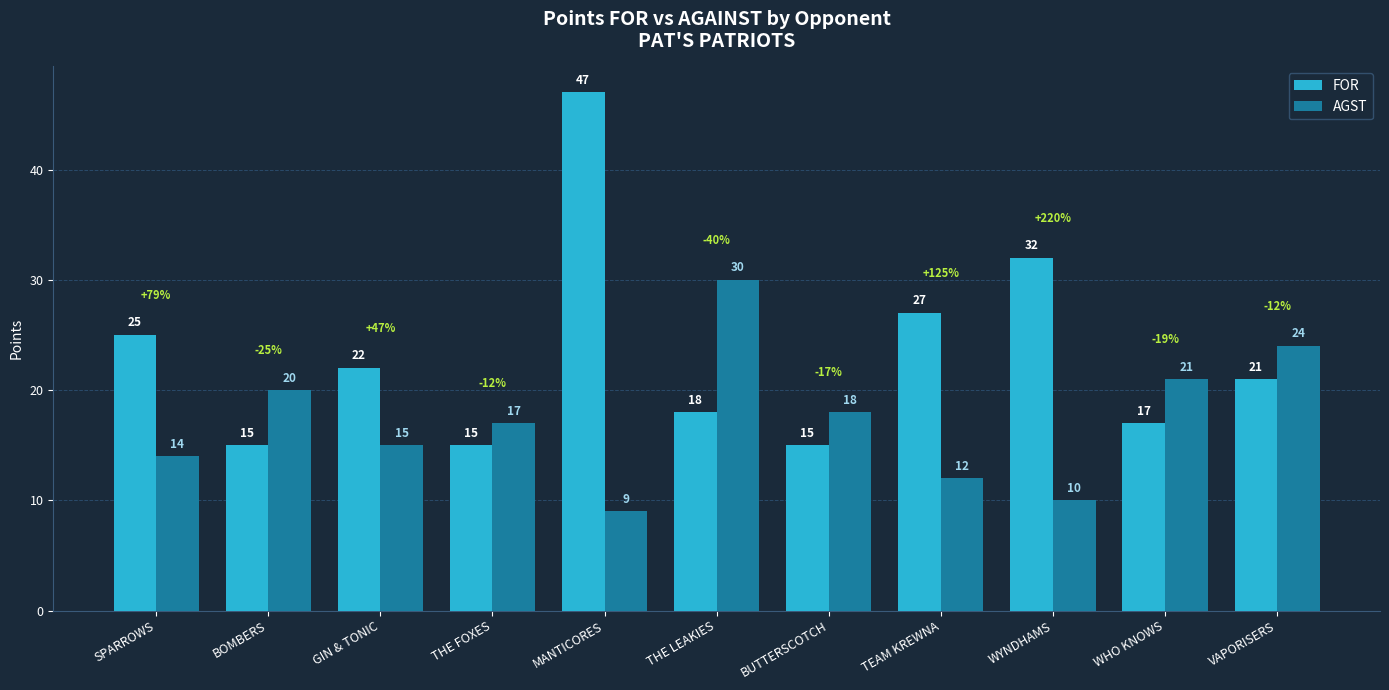

Rank the series by their maximum value, from lowest to highest.

AGST, FOR